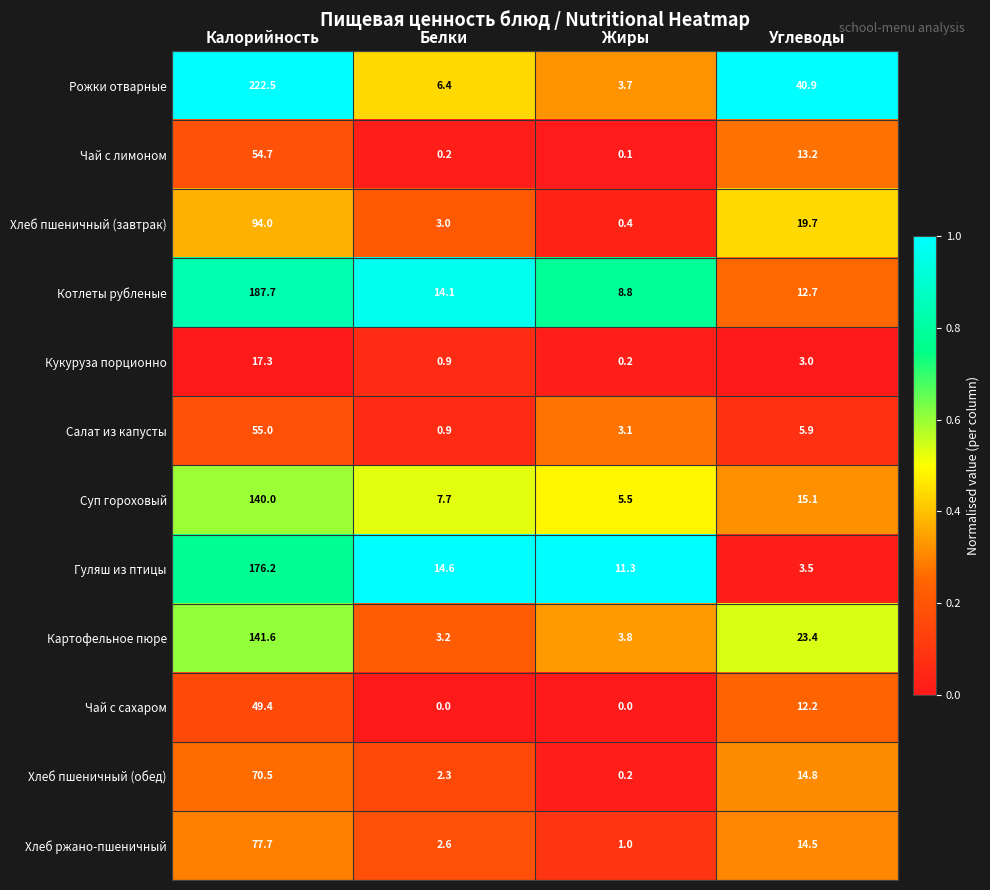

The value of Рожки отварные at Углеводы is 40.9. True or false?

True